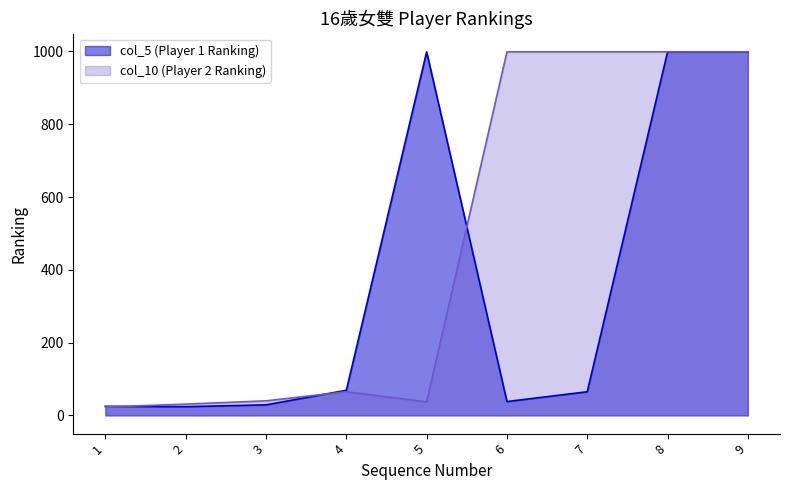

At which label does col_10 (Player 2 Ranking) first exceed 65?

6